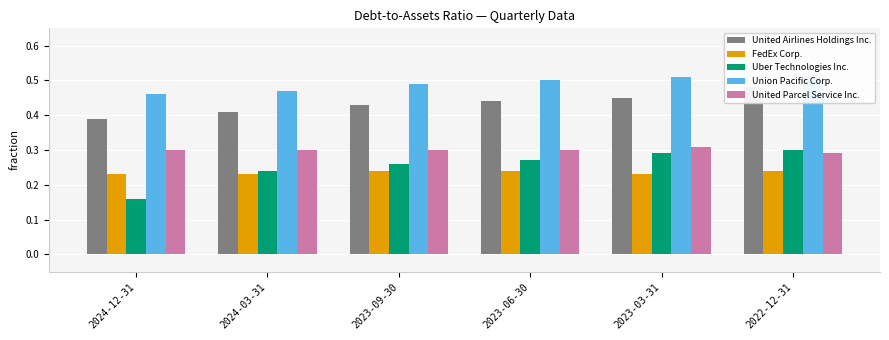

Which label corresponds to the largest value in the chart?

2023-03-31